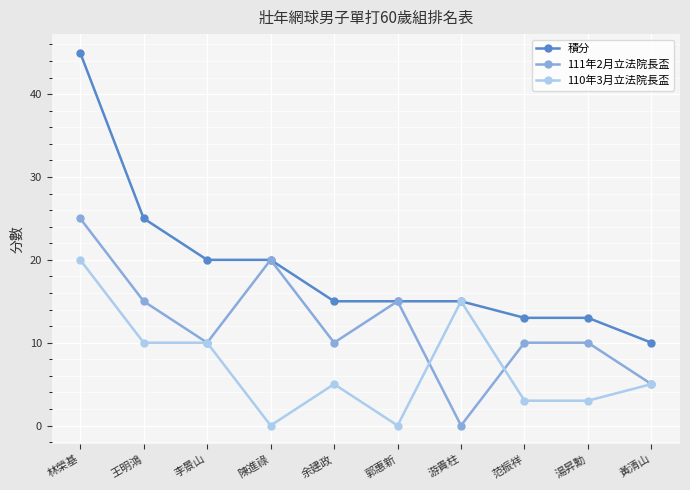

At which category does 111年2月立法院長盃 reach its first local valley?

李景山